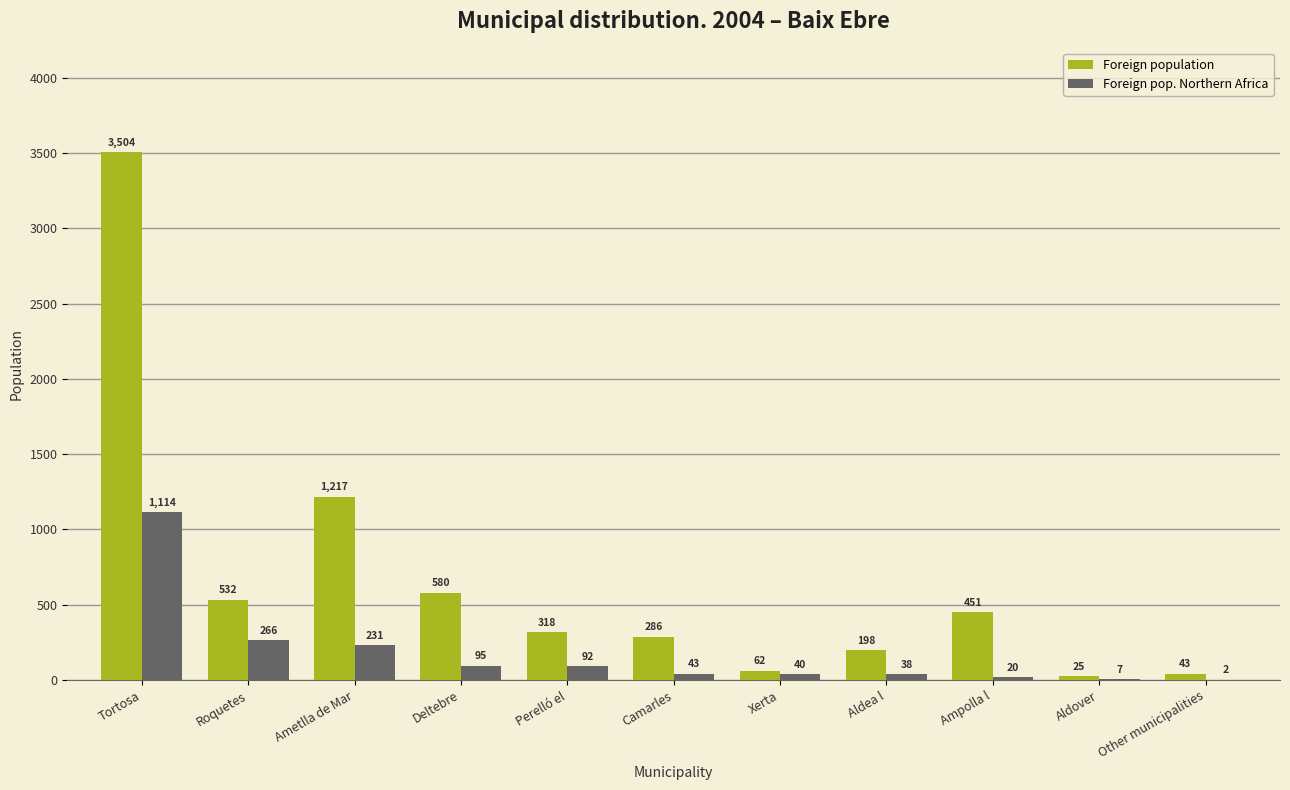

Is it true that Foreign population equals 62 at Xerta?

True